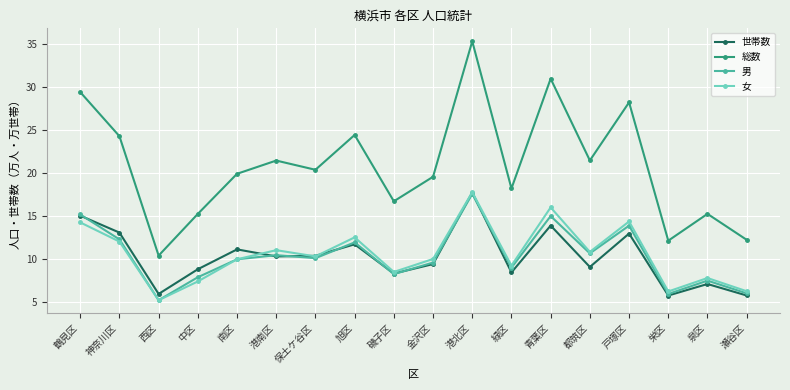

At how many categories does at least one series exceed 29?

3